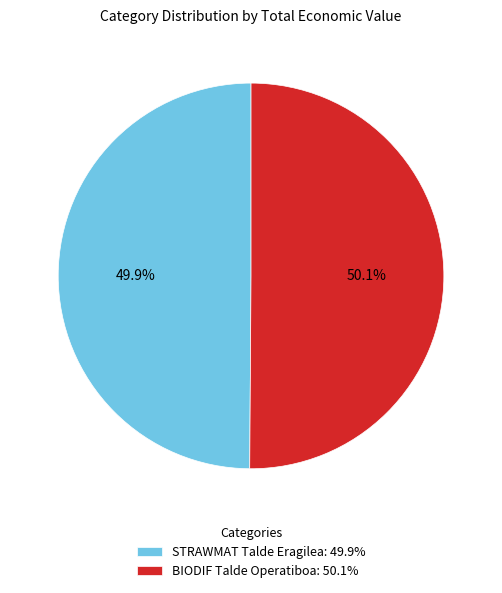

To the nearest percent, what is the combined percentage of BIODIF Talde Operatiboa and STRAWMAT Talde Eragilea?

100%